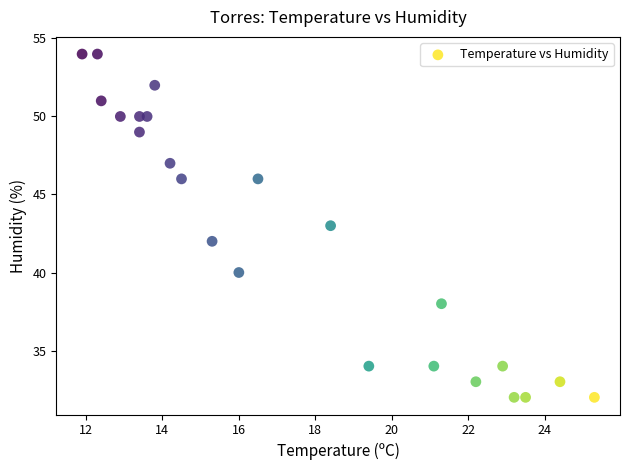

What is the range of Y values (max minus min)?

22